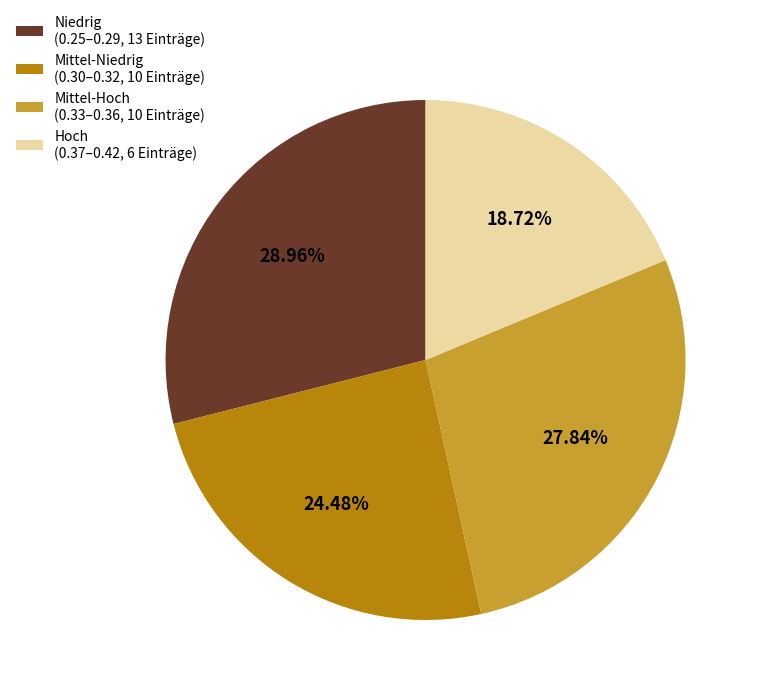

How many segments does this pie chart have?

4